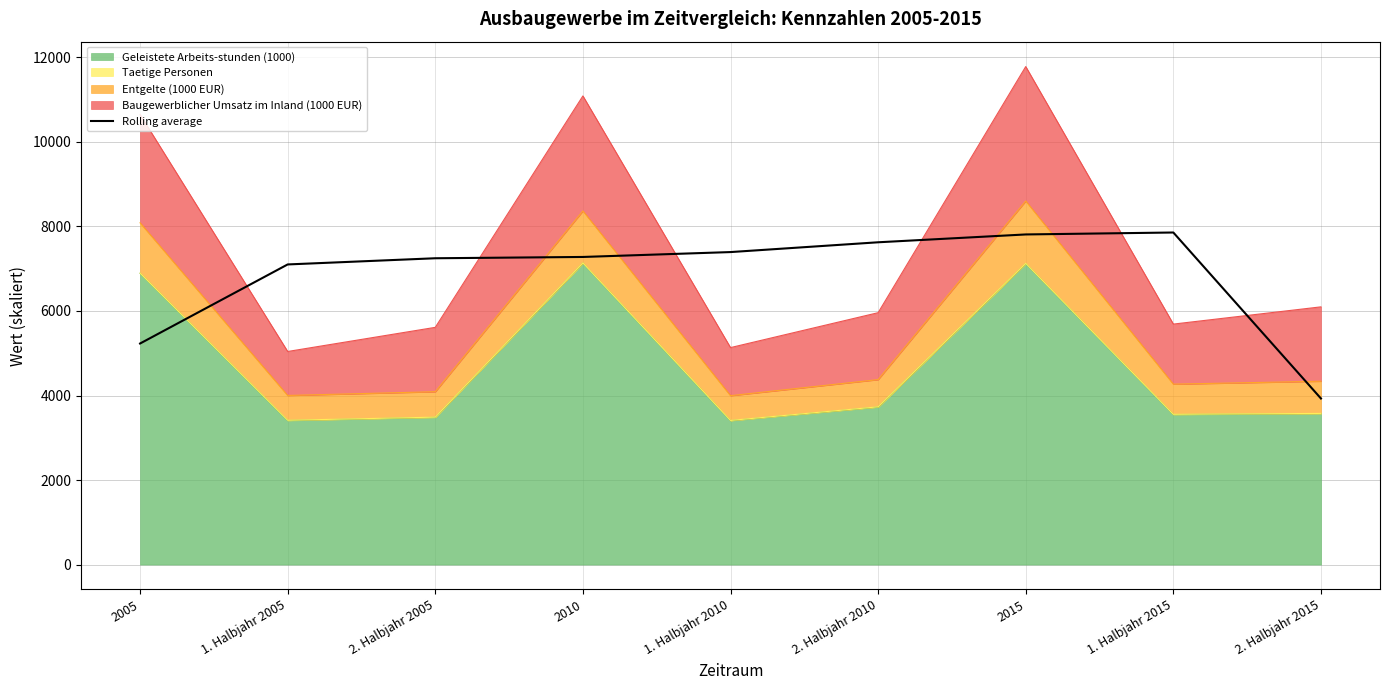

Is it true that the value at 2005 is 5230.6?

True